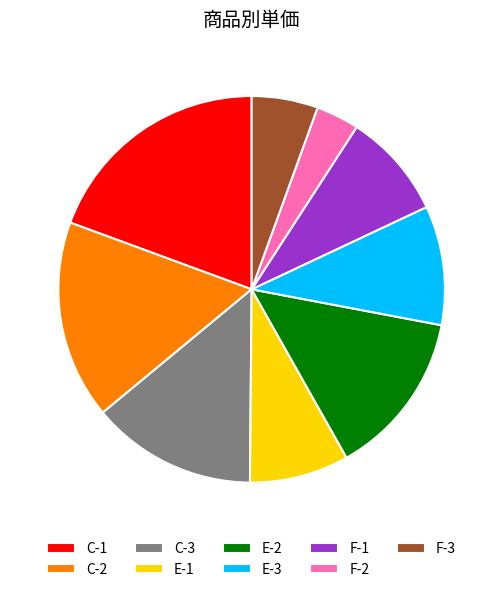

Is there a majority slice in this chart?

No